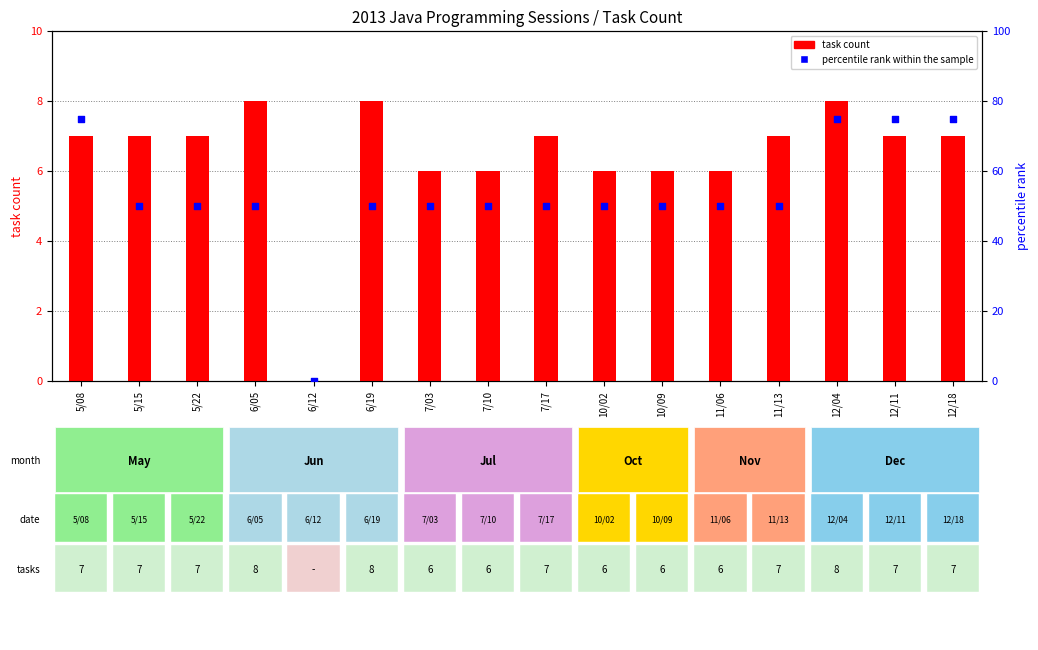

Is the value of percentile rank within the sample at 10/02 greater than the value of task count at 12/11?

Yes